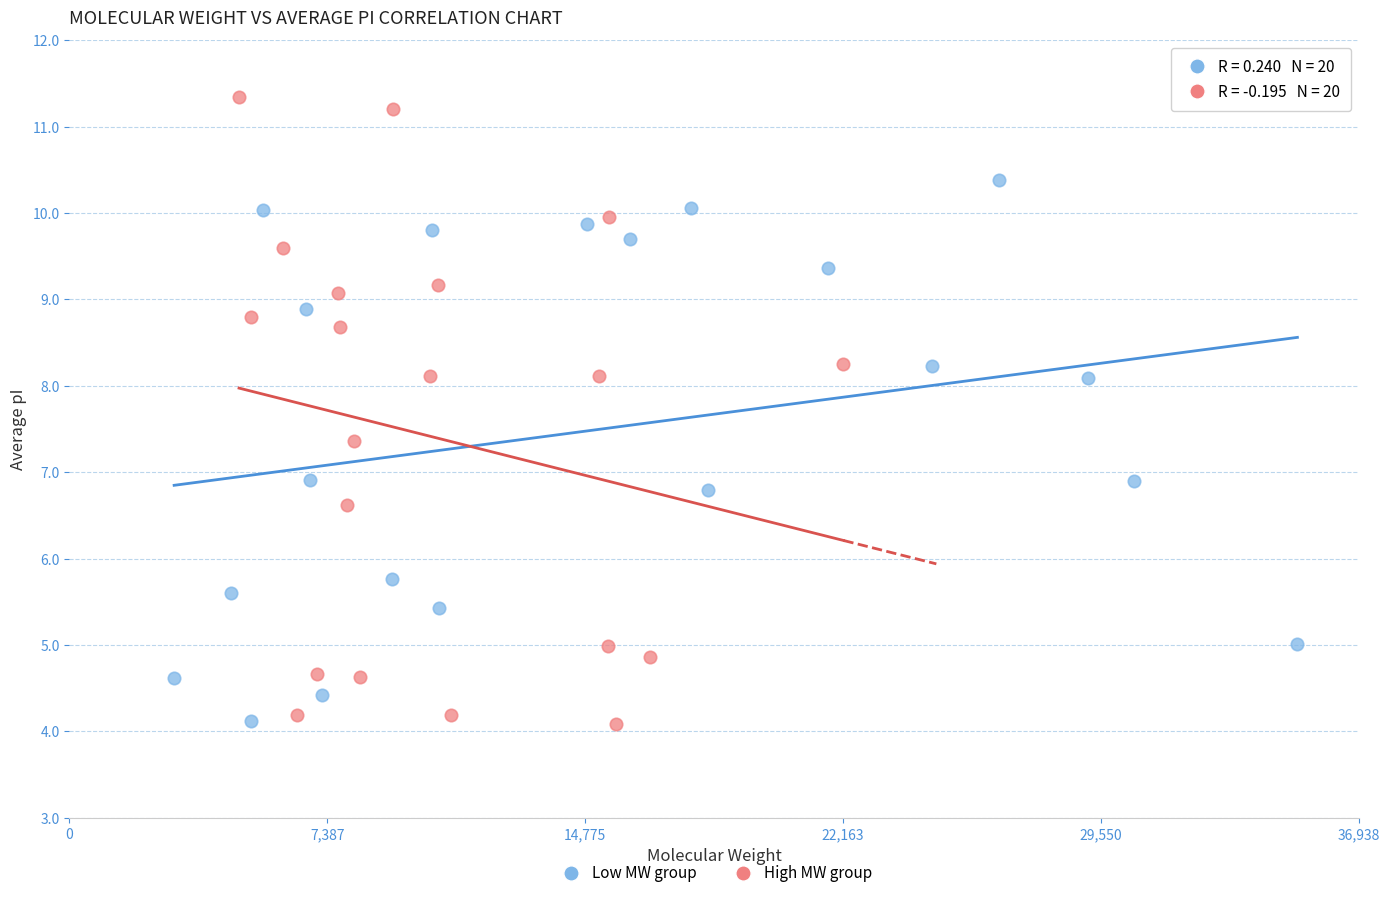

Which series reaches the maximum Y coordinate?

High MW group